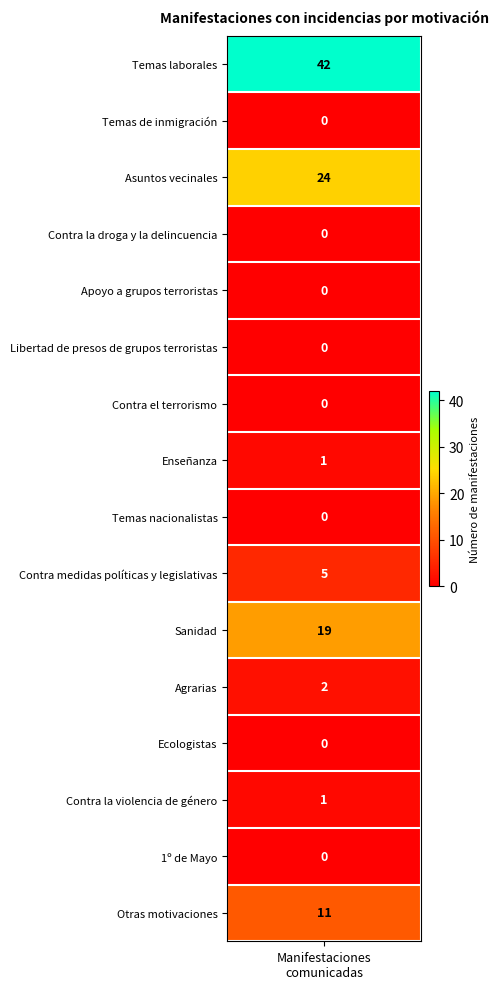

How many positive values are there?

8